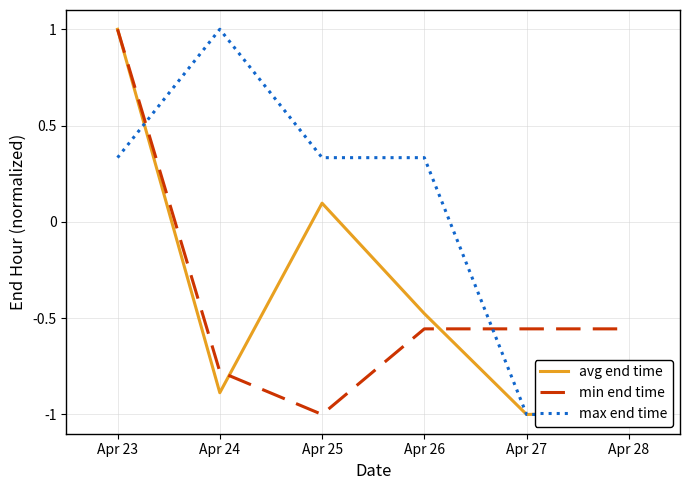

At which category does avg end time reach its first local valley?

Apr 24